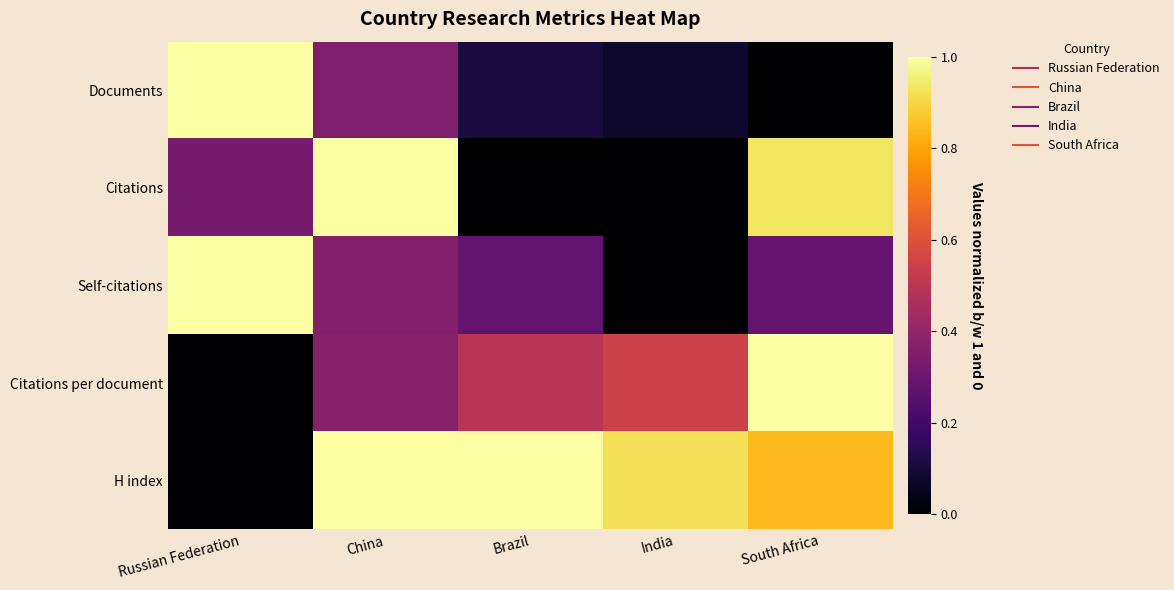

Which series has the largest range (max minus min)?

Documents